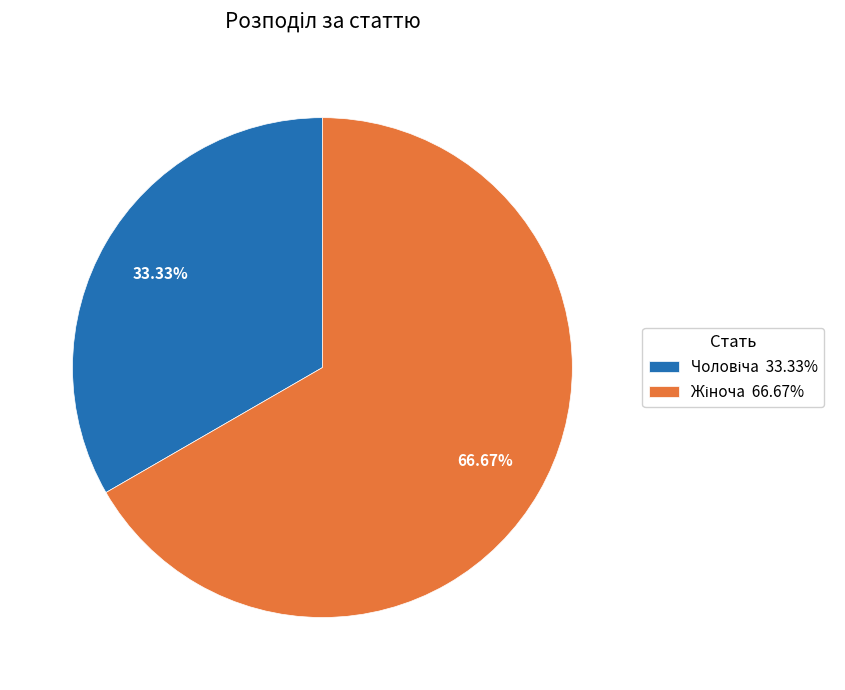

How many segments does this pie chart have?

2